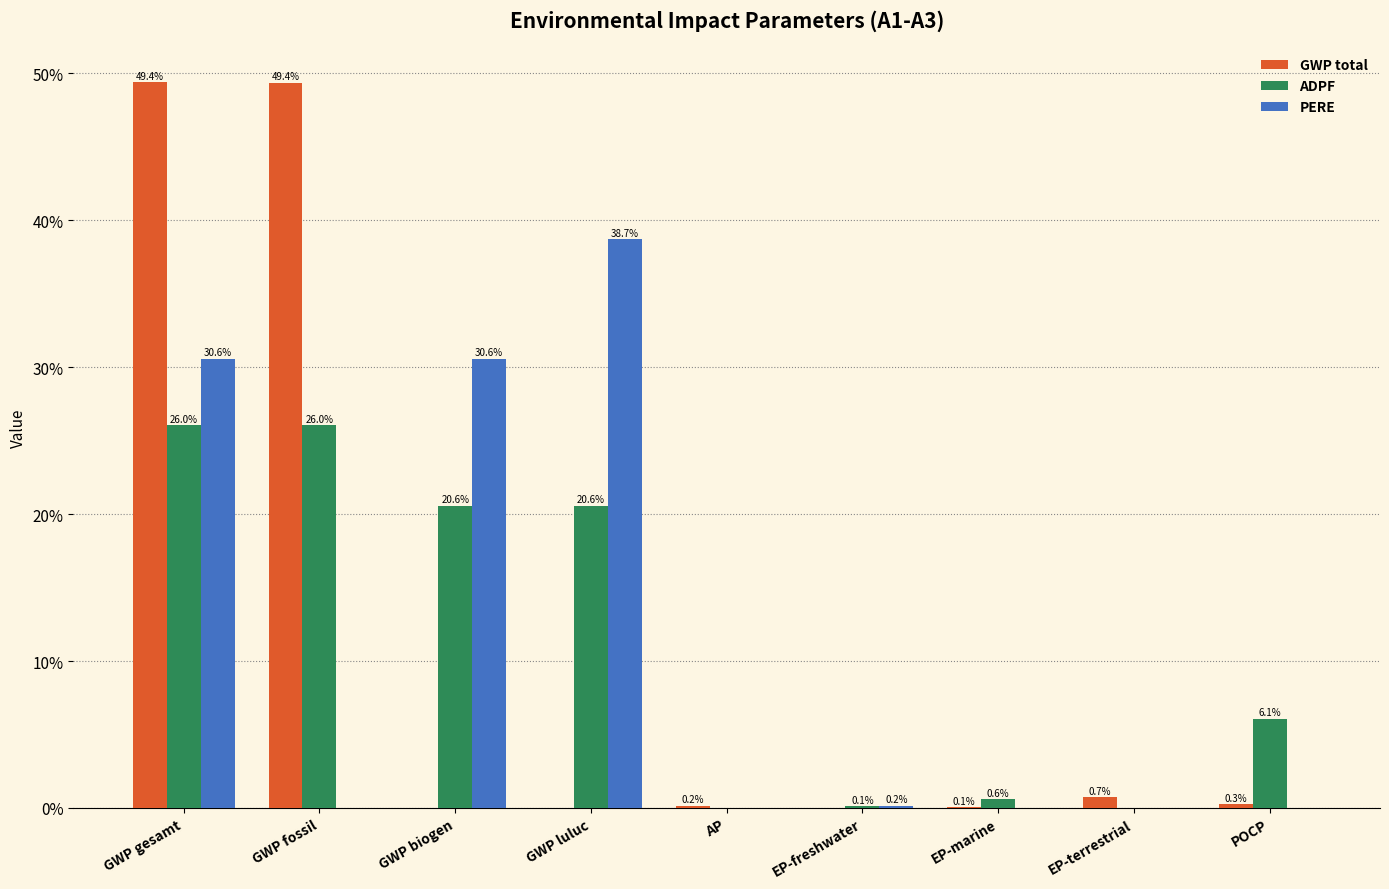

Between EP-freshwater and EP-terrestrial, which series saw the biggest shift?

GWP total